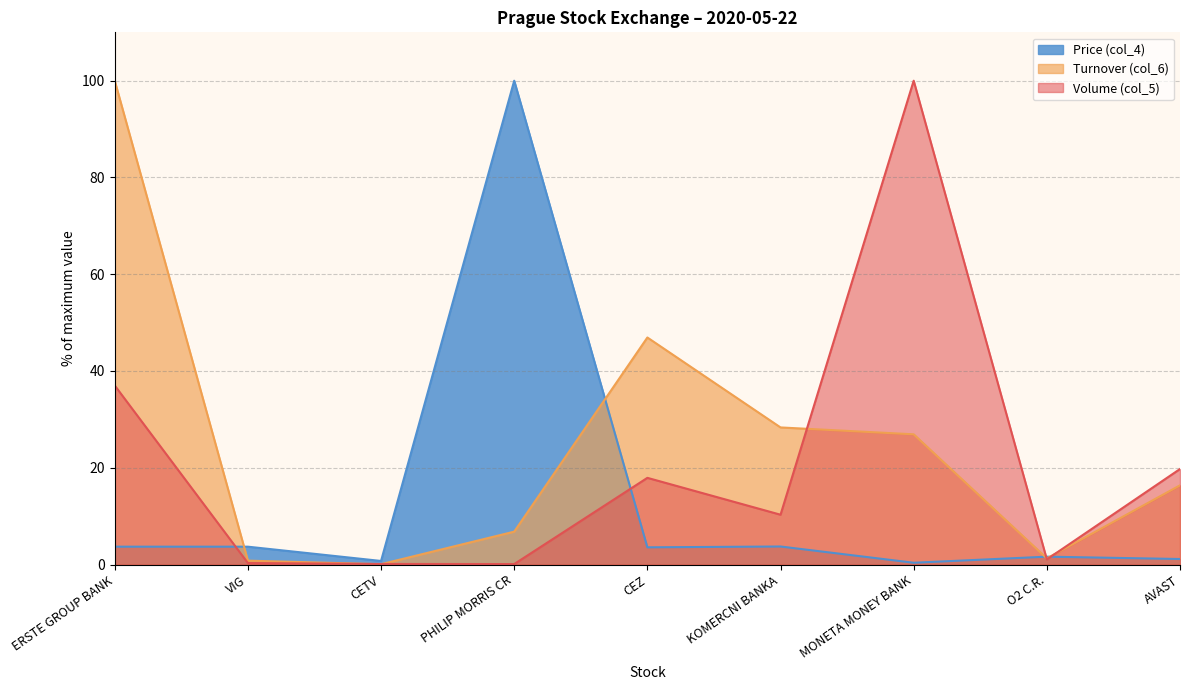

How many lines are shown in the chart?

3